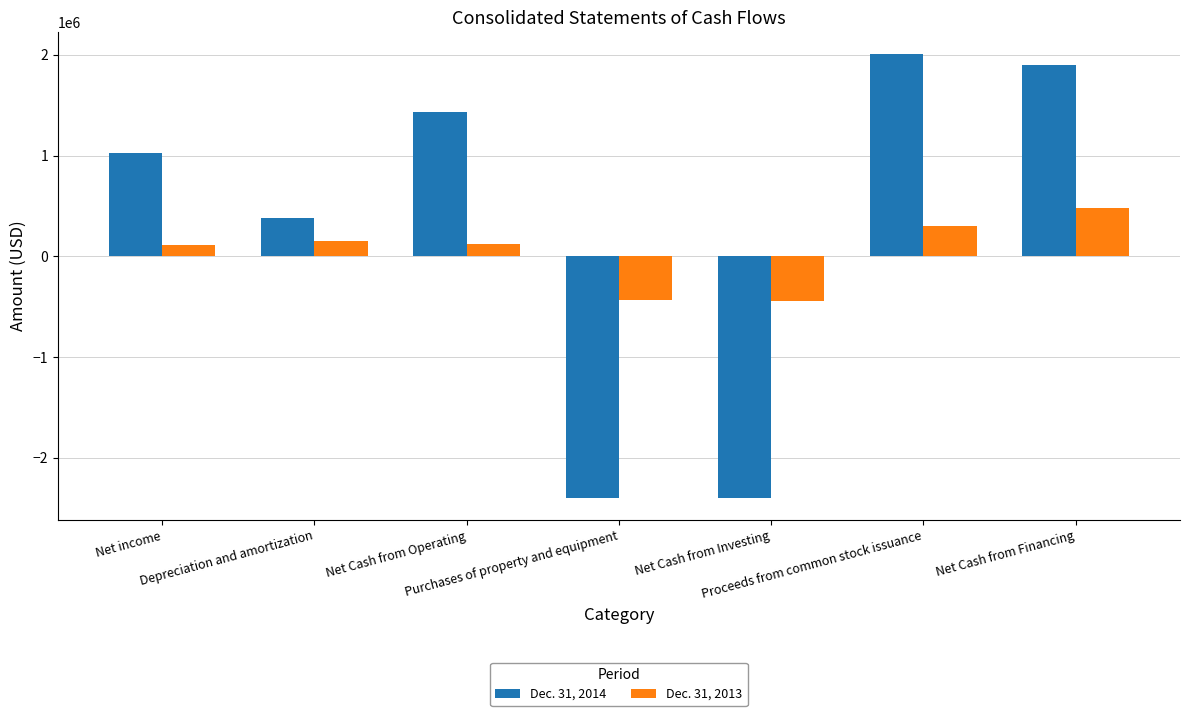

What is the spread (max minus min) of values at Proceeds from common stock issuance?

1704163